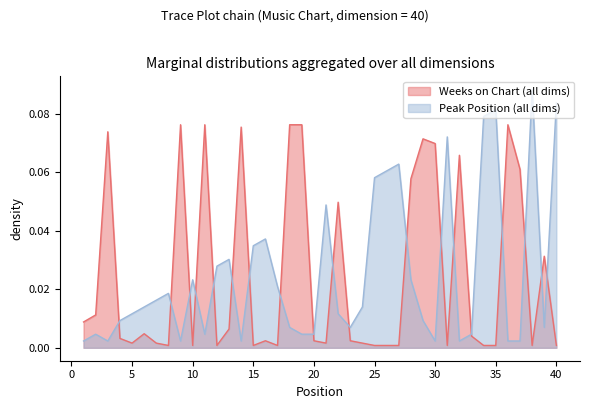

At which label does Peak Position reach its minimum?

1